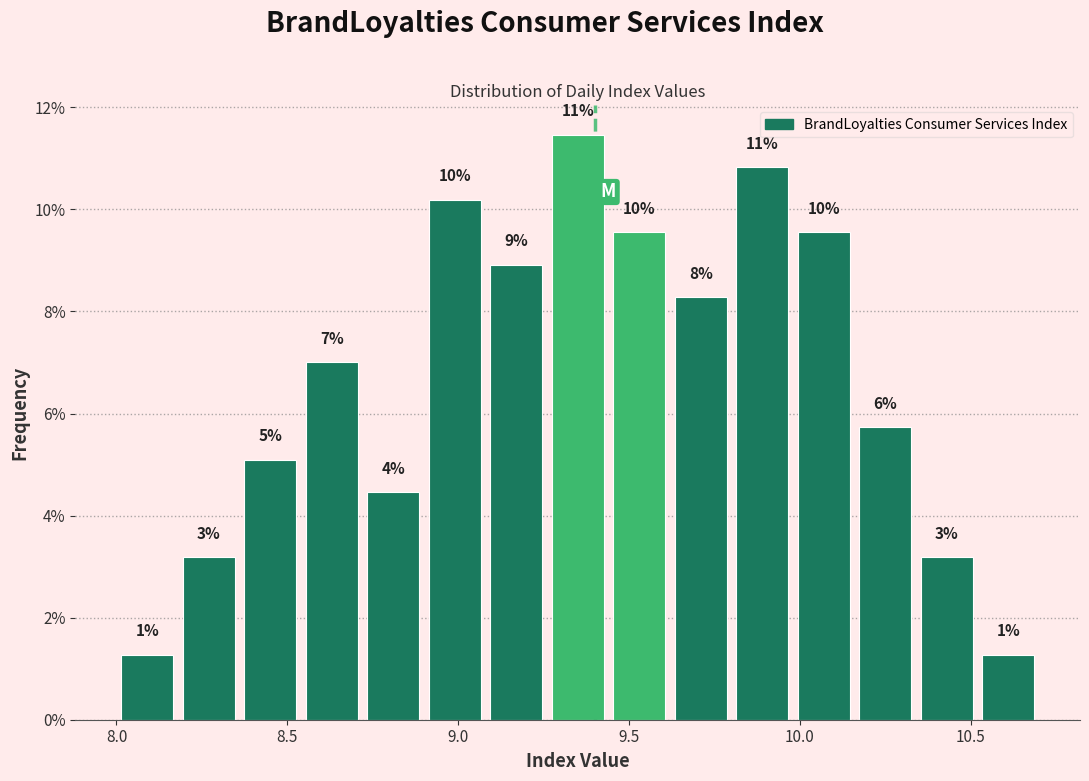

Read against the x-axis, roughly where is the centre of the tallest bar?

9.35